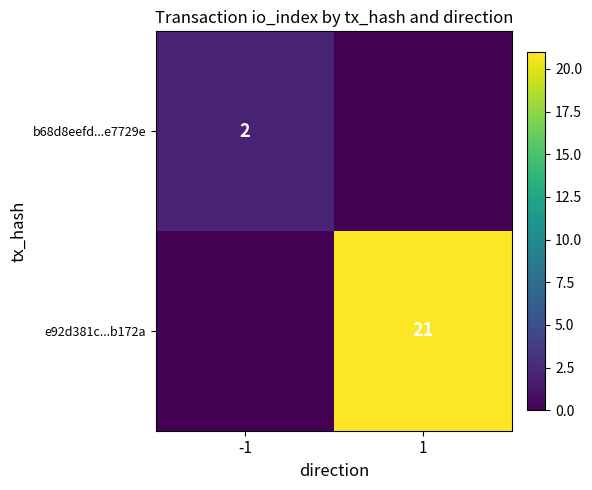

The b68d8eefd...e7729e series shows 3 at -1. True or false?

False